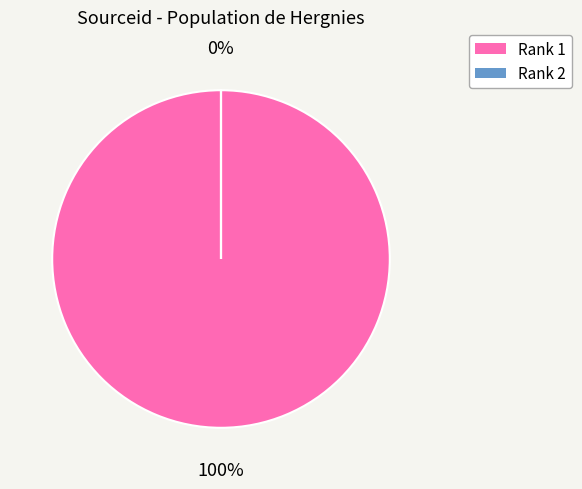

How many slices are in this pie chart?

2